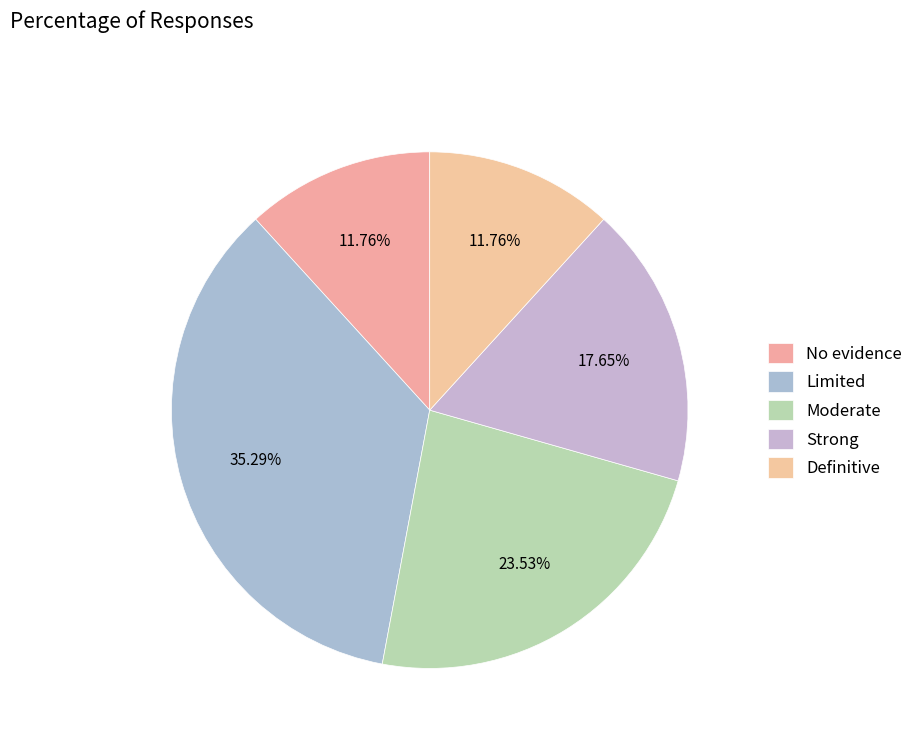

Is it true that Moderate is 38% of the pie?

False